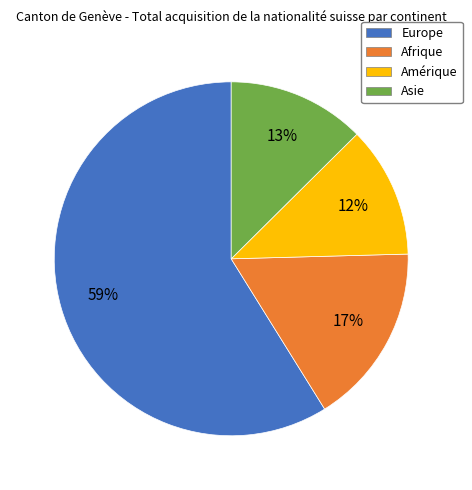

What is the largest slice in the pie chart?

Europe